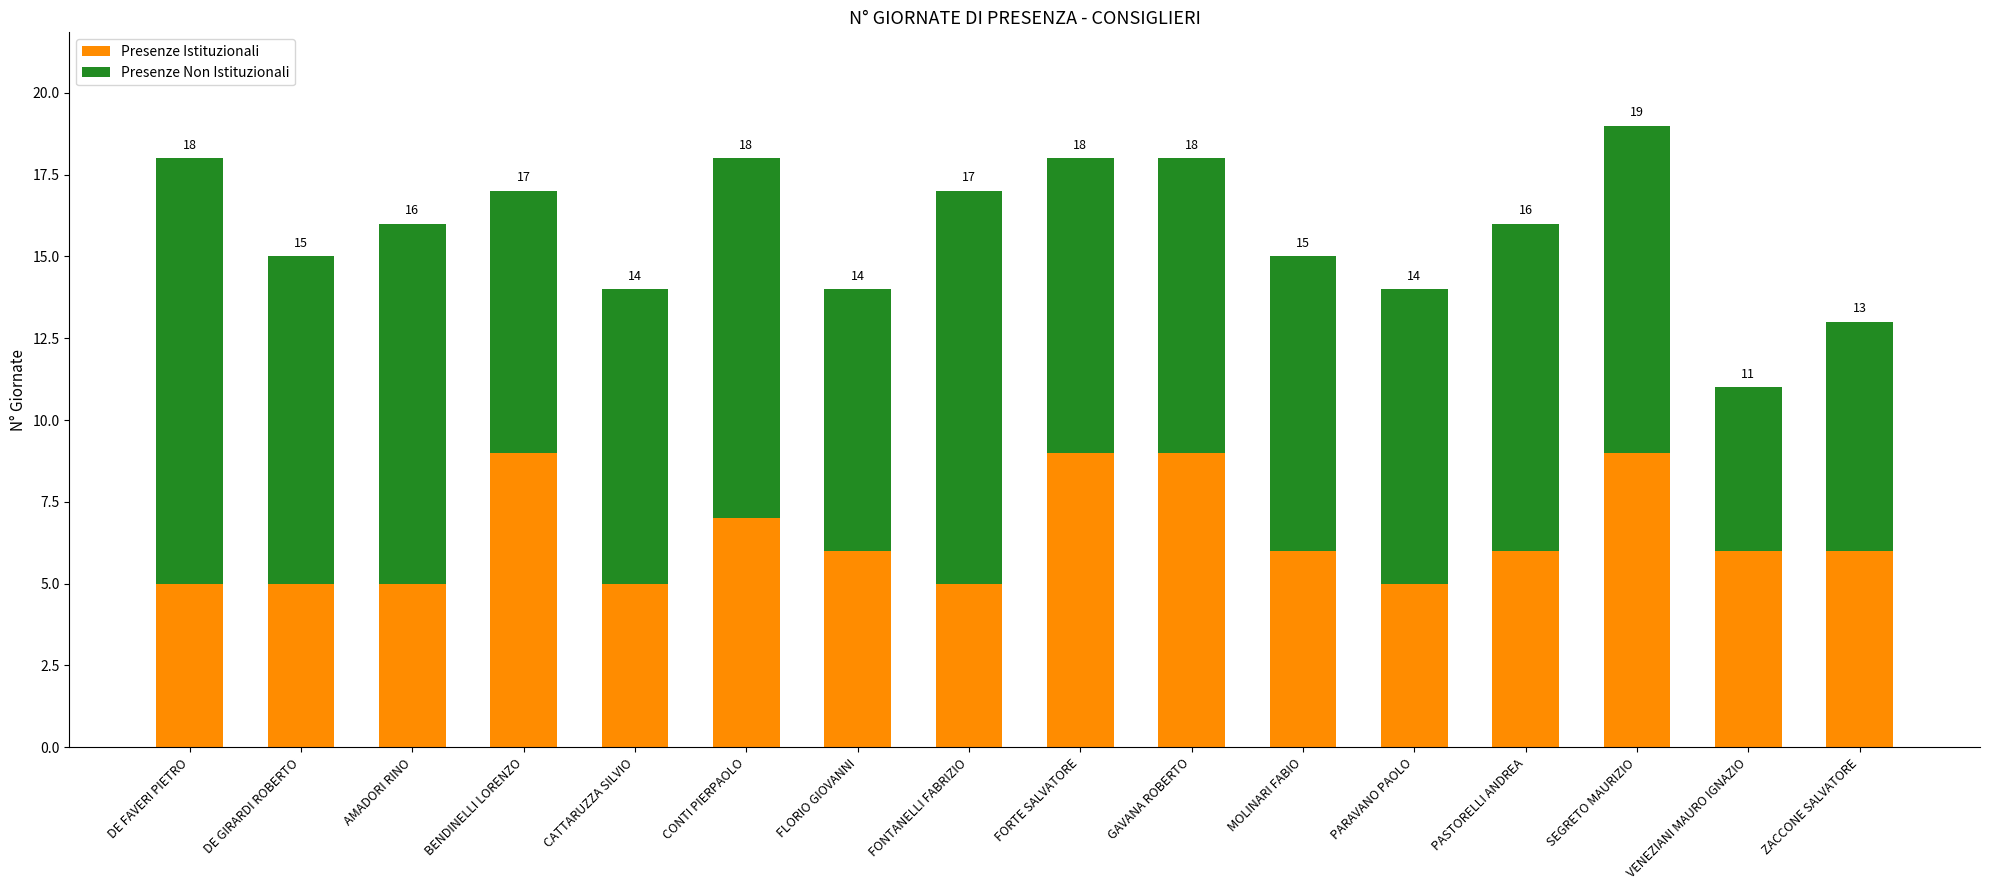

Are the bars grouped side by side (vs. stacked)?

No